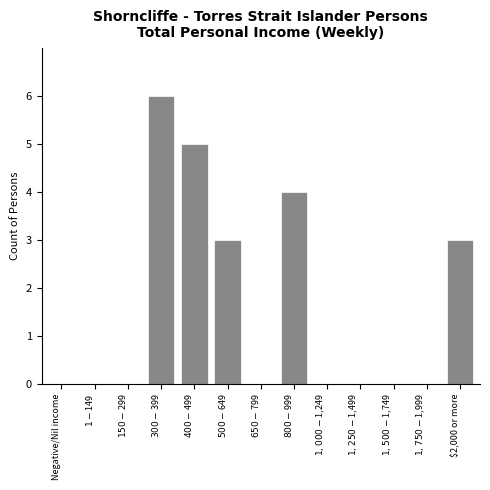

What is the maximum value shown in the chart?

6